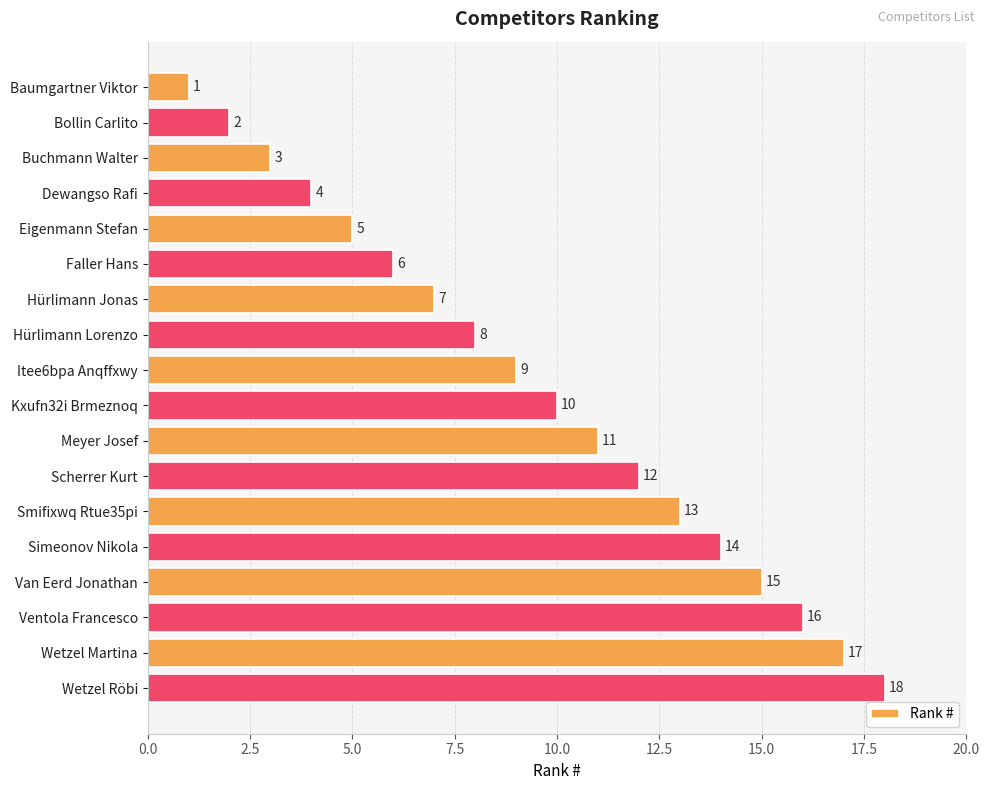

List the labels in order of value, smallest first.

Baumgartner Viktor, Bollin Carlito, Buchmann Walter, Dewangso Rafi, Eigenmann Stefan, Faller Hans, Hürlimann Jonas, Hürlimann Lorenzo, Itee6bpa Anqffxwy, Kxufn32i Brmeznoq, Meyer Josef, Scherrer Kurt, Smifixwq Rtue35pi, Simeonov Nikola, Van Eerd Jonathan, Ventola Francesco, Wetzel Martina, Wetzel Röbi